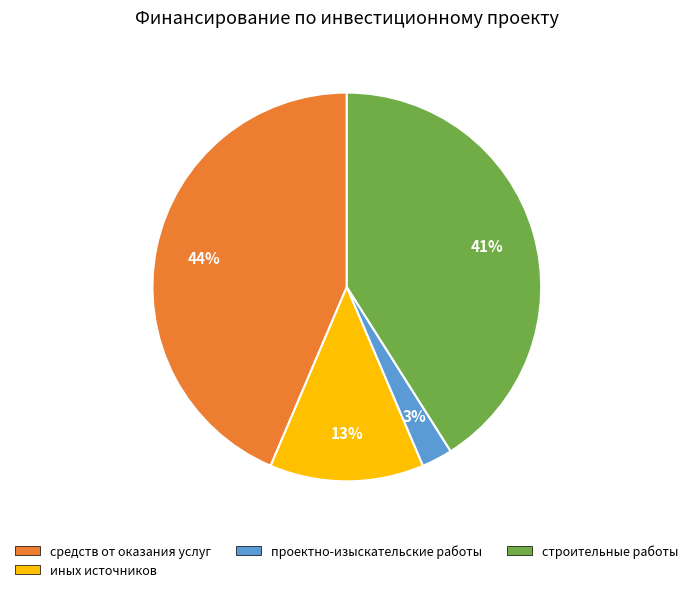

To the nearest percent, what percentage of the pie is средств от оказания услуг?

44%